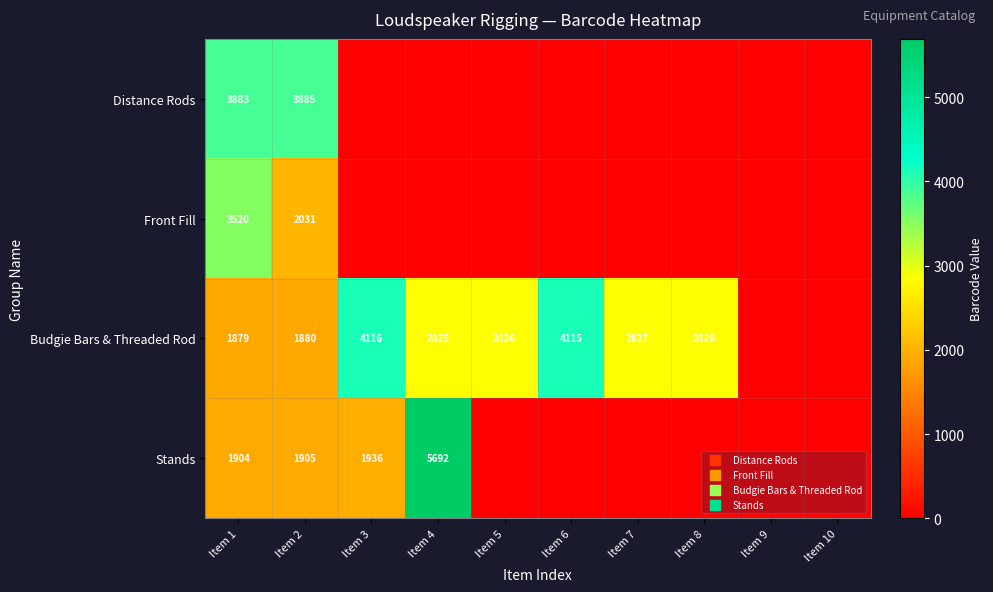

Count the number of categories in the chart.

10